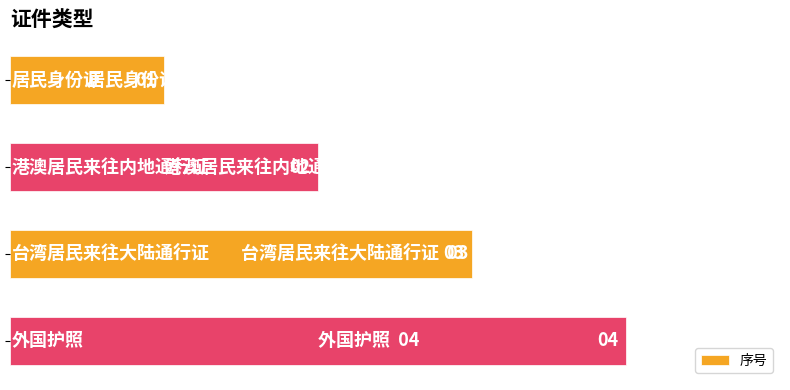

How many values are below 3?

2